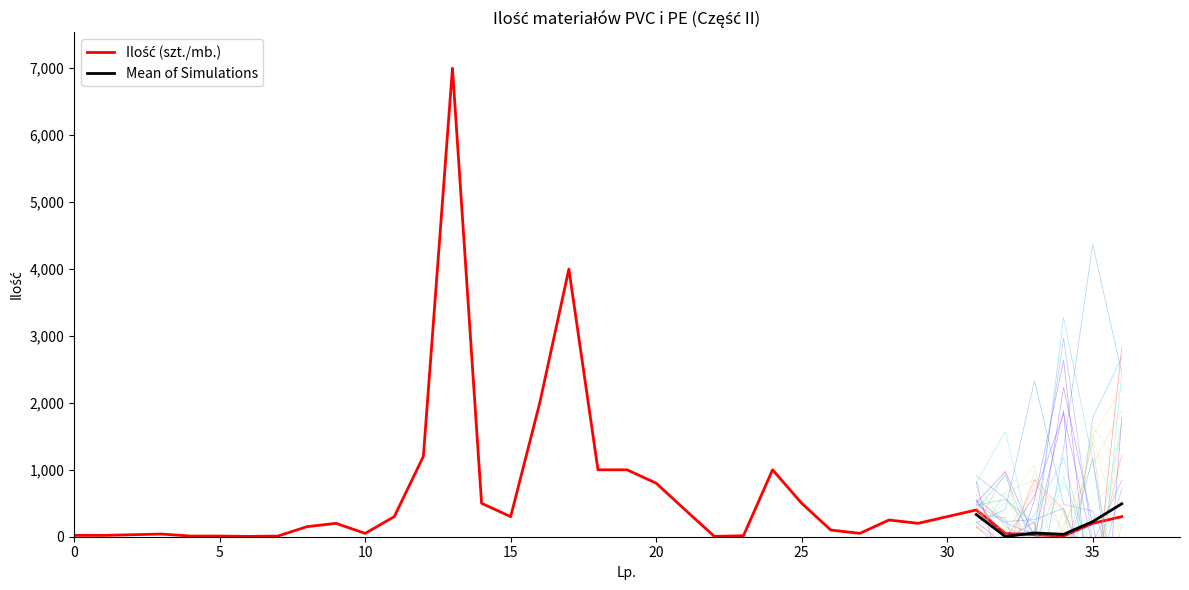

What is the value of the 32nd point from the left?

400